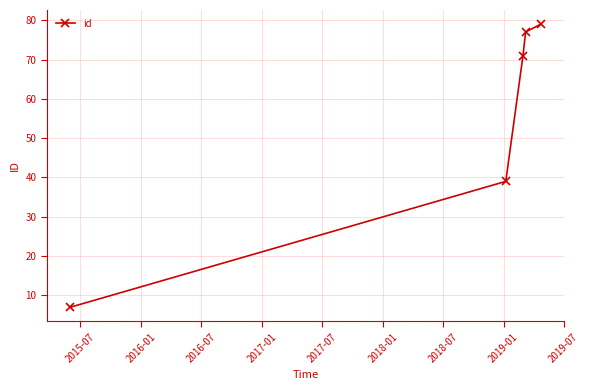

True or false: the data has more than 2 interior local peaks.

False